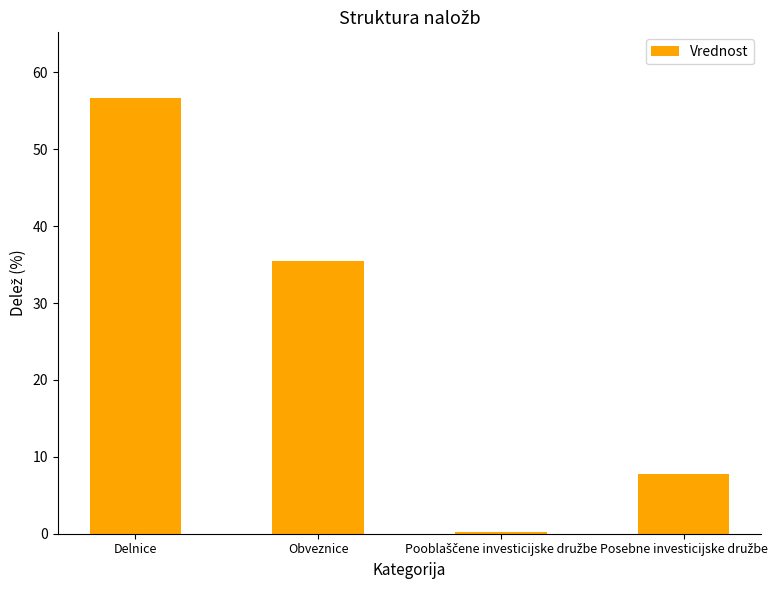

Where is the data nearest to the value 28?

Obveznice